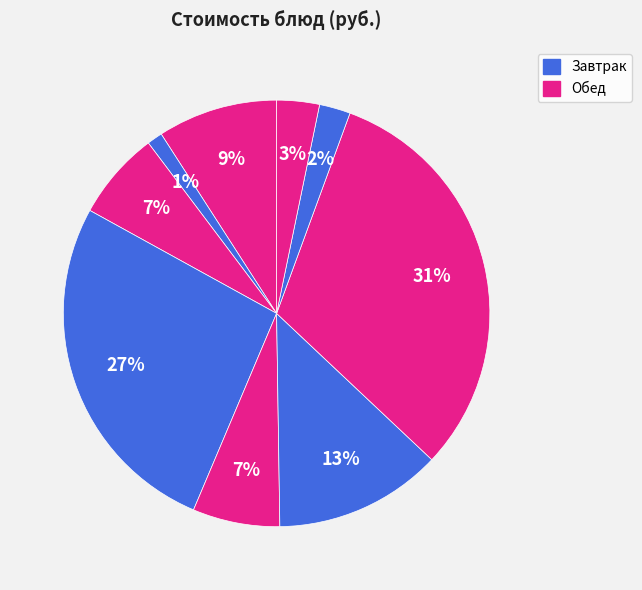

Rank the categories by value from lowest to highest.

чай, хлеб ржаной, кисель с витамином С, огурец свежий в нарезке, батон с маслом и сыром, каша рисовая, расольник со сметаной, фрукты, жаркое по домашнему